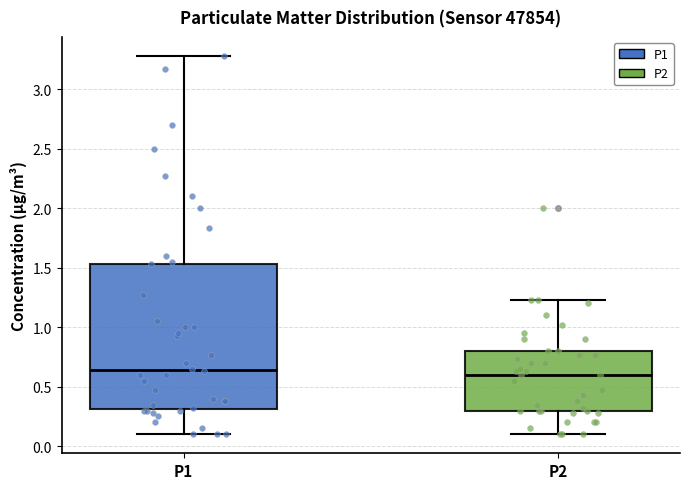

Where does the median line of the box for P1 sit on the y-axis? The values are not printed on the chart, so give them approximately, as read against the axis.

0.65